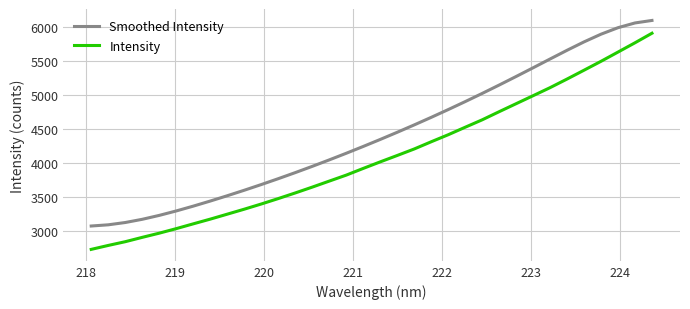

What is the average value of the Smoothed Intensity series?

4422.5